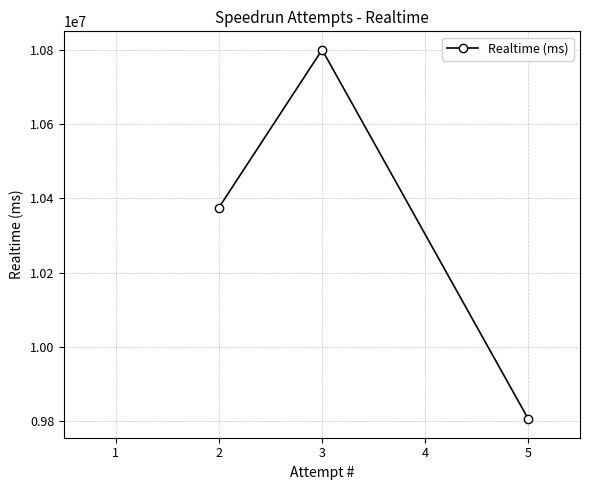

True or false: the data shows 14153652 at 3.

False